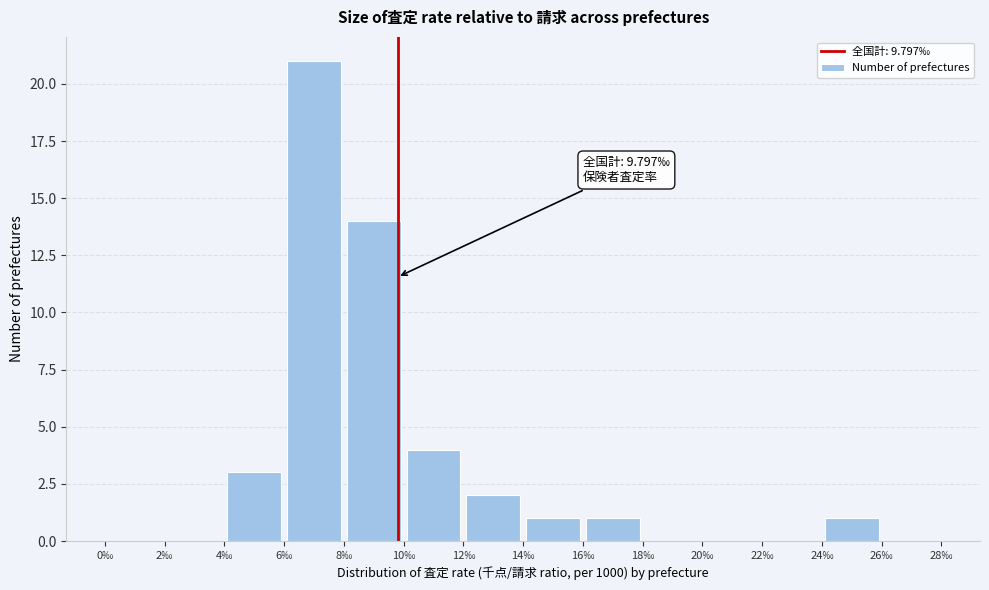

Which range on the x-axis has the tallest bar?

6 to 8